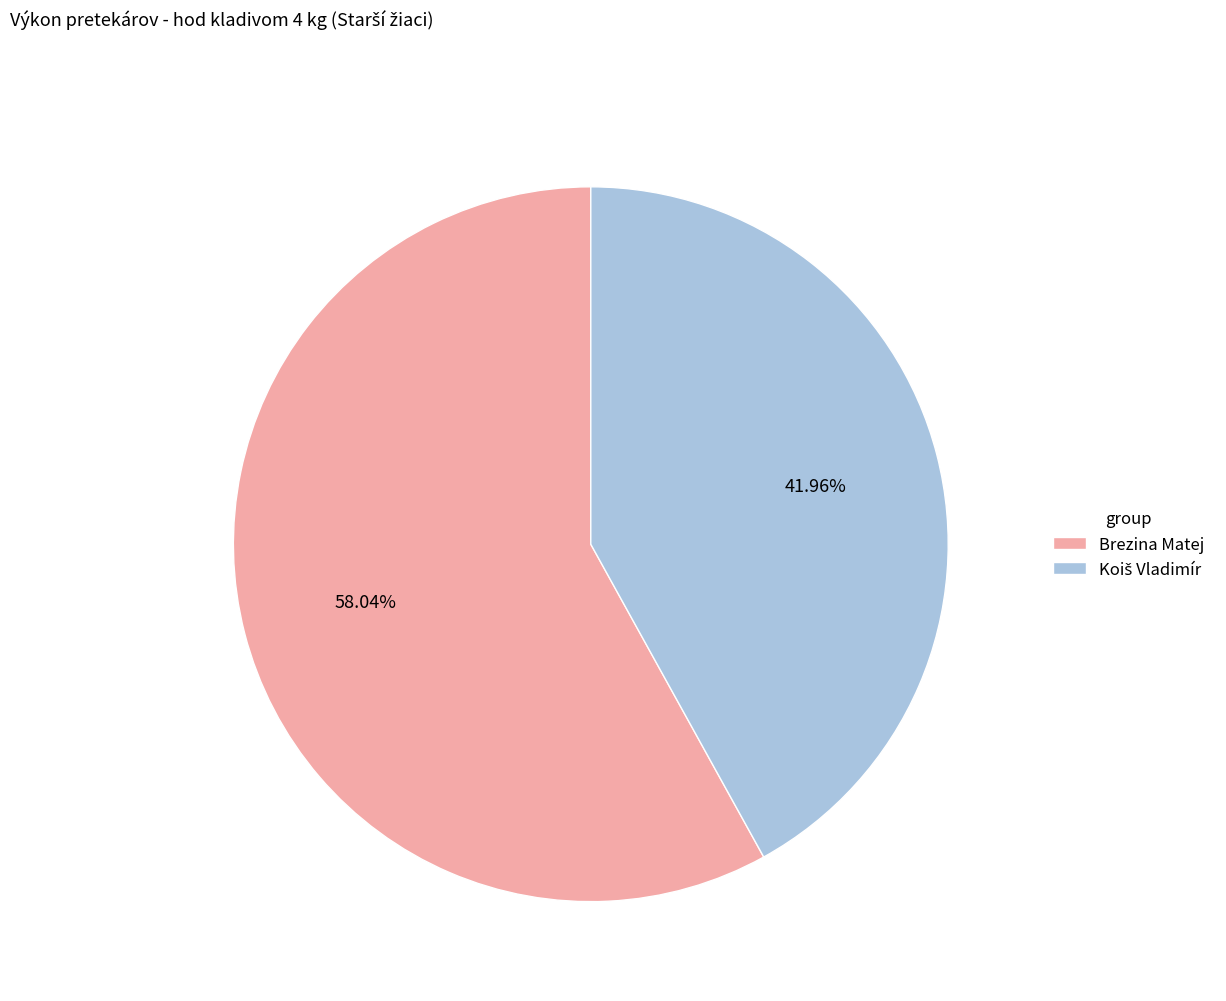

To the nearest percent, what portion does Brezina Matej represent?

58%